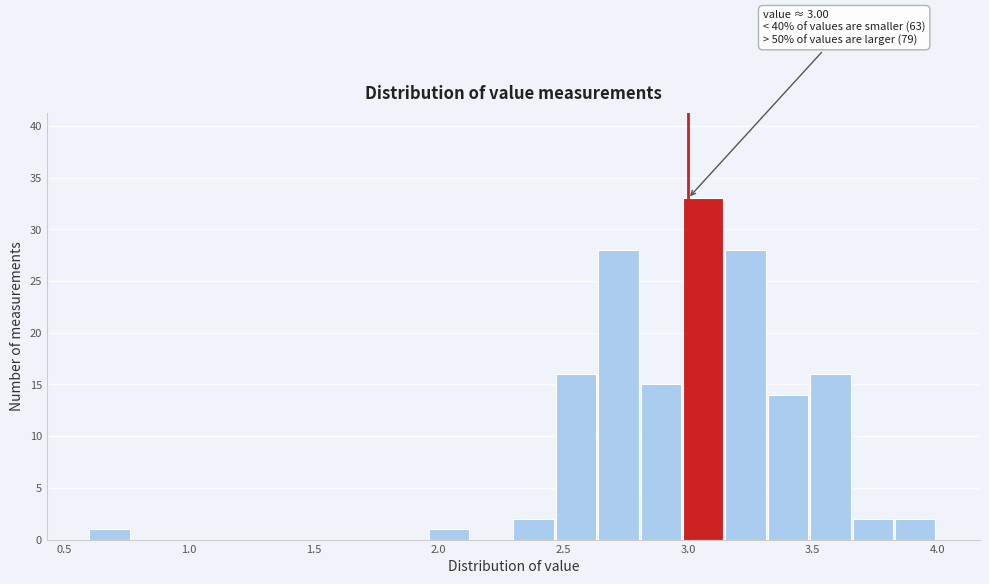

Read against the x-axis, roughly where is the centre of the tallest bar?

3.05